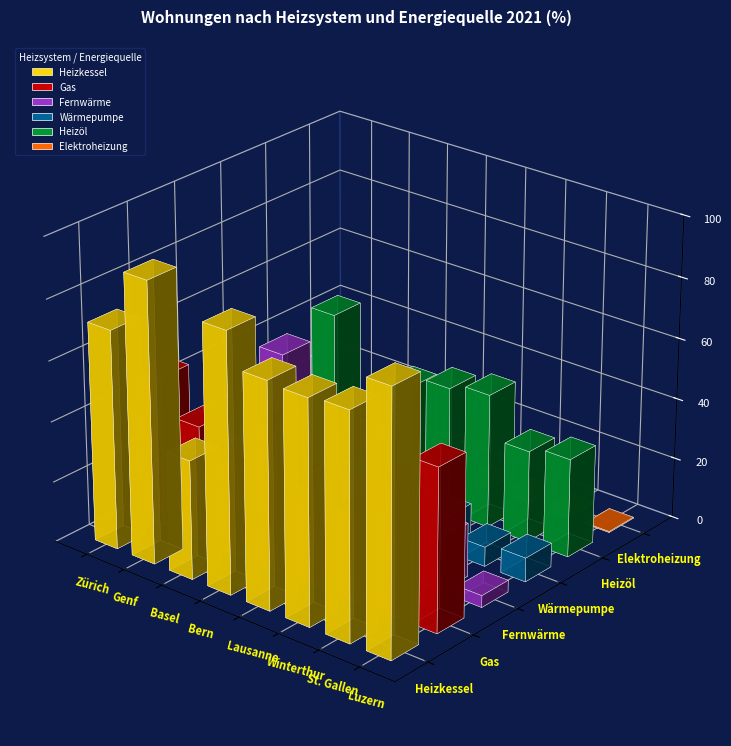

At which category is the sum across all series the highest?

Genf